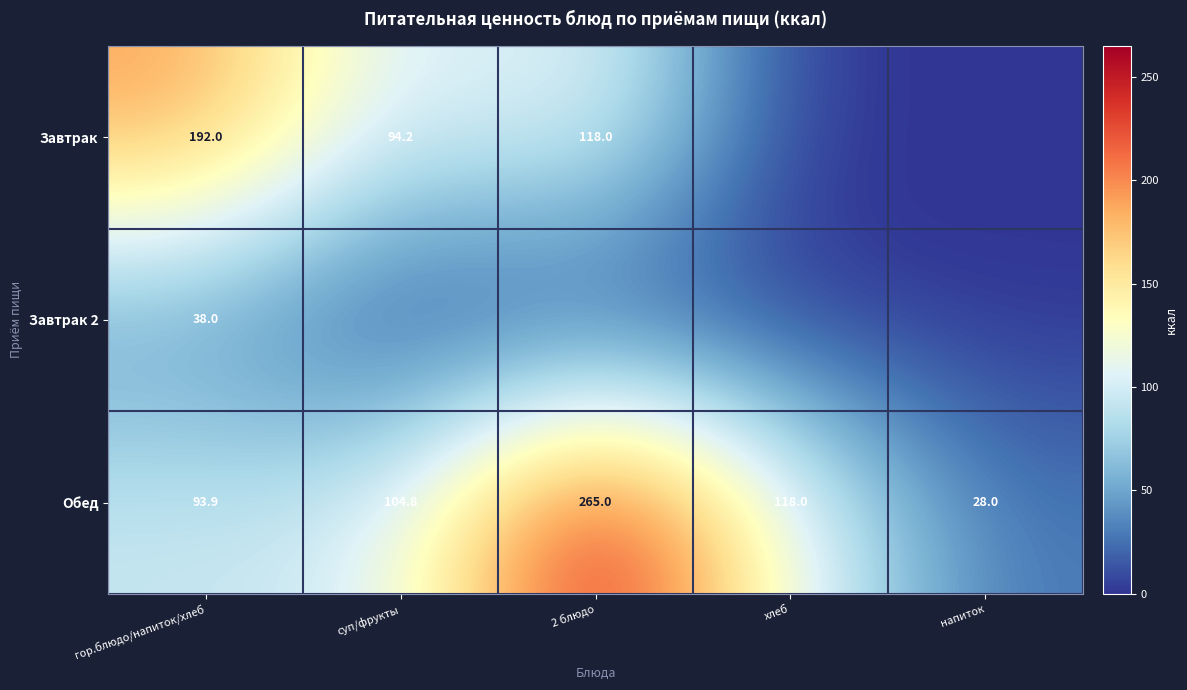

At how many categories does at least one series exceed 132?

2